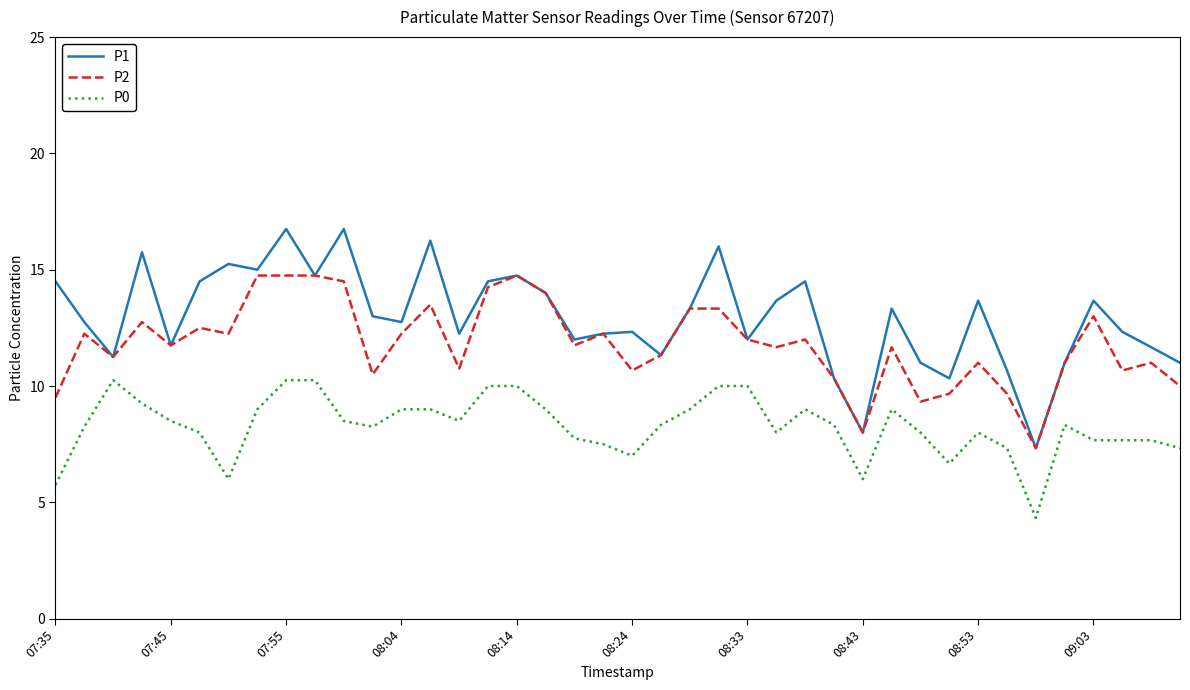

Which series has the widest spread of values?

P1